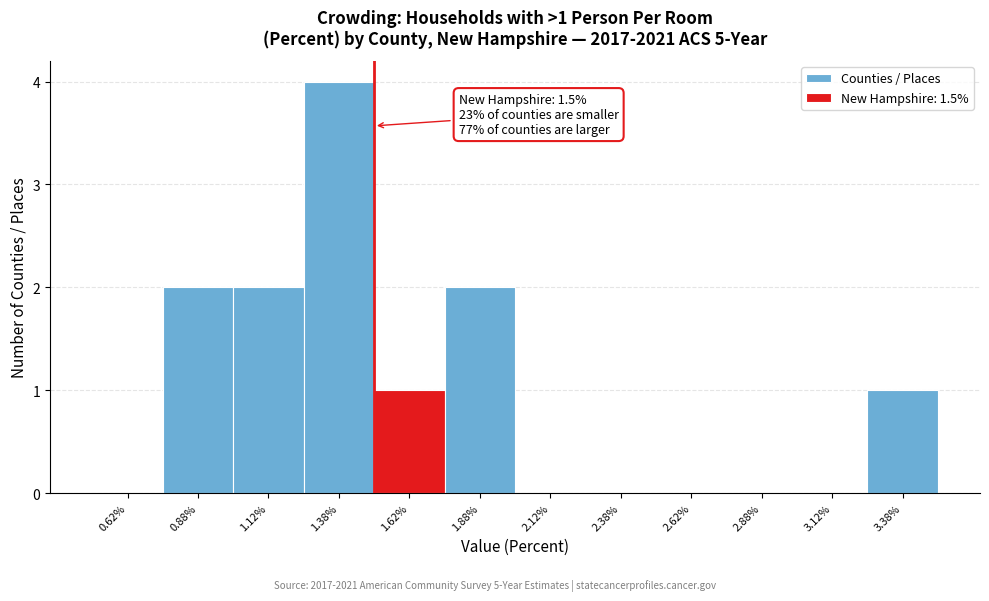

Which range on the x-axis has the tallest bar?

1.25 to 1.50